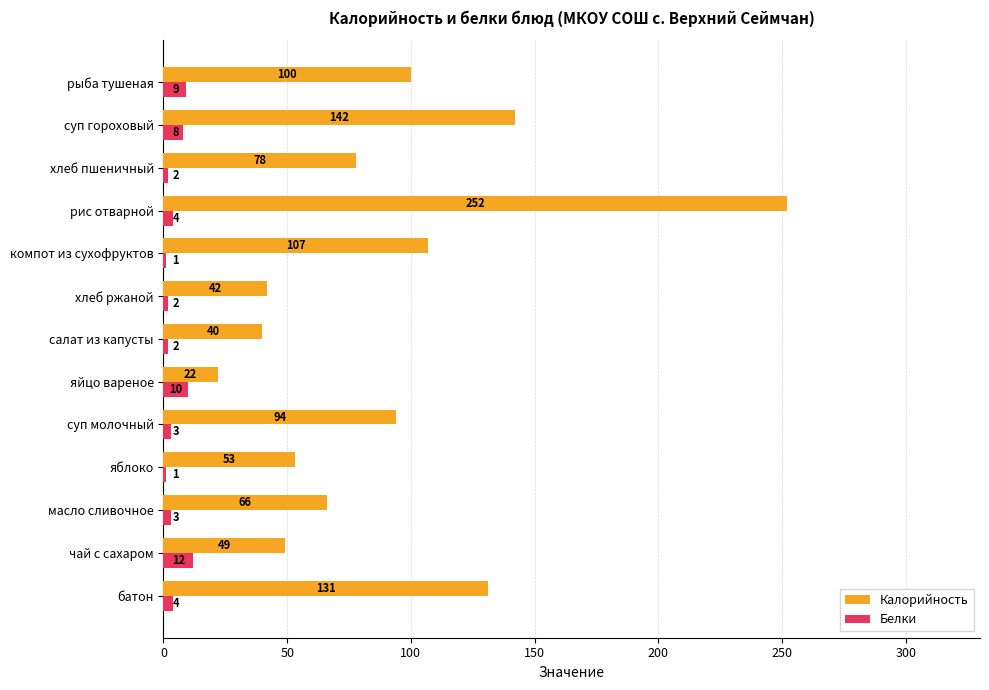

What value does the Белки series have at чай с сахаром, to the nearest 5?

10